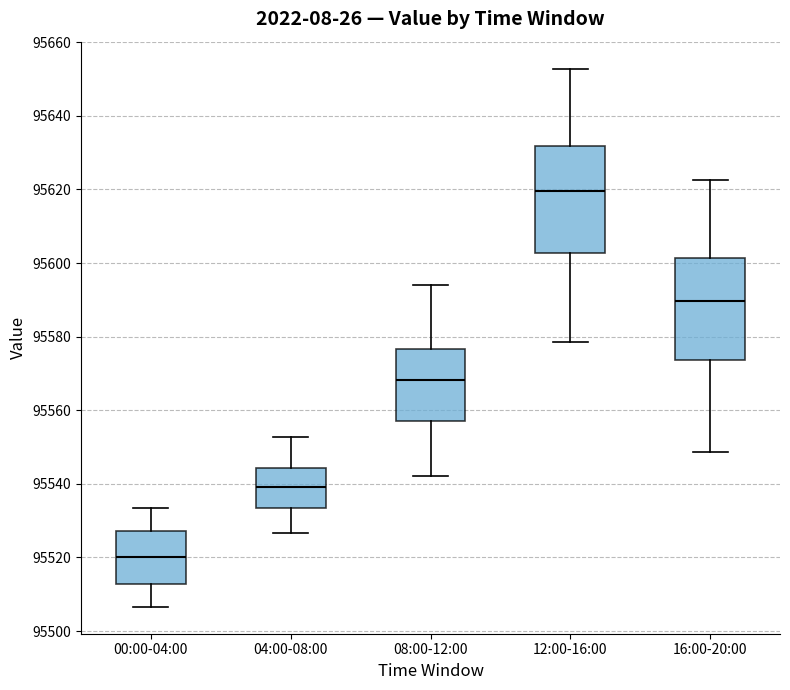

Which box has the lowest median line?

00:00-04:00